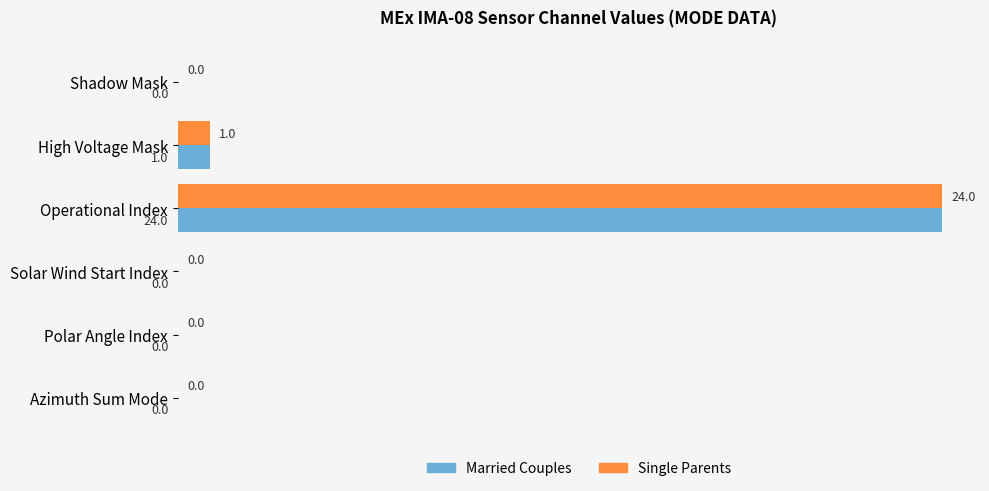

What is the sum of all Single Parents values?

25